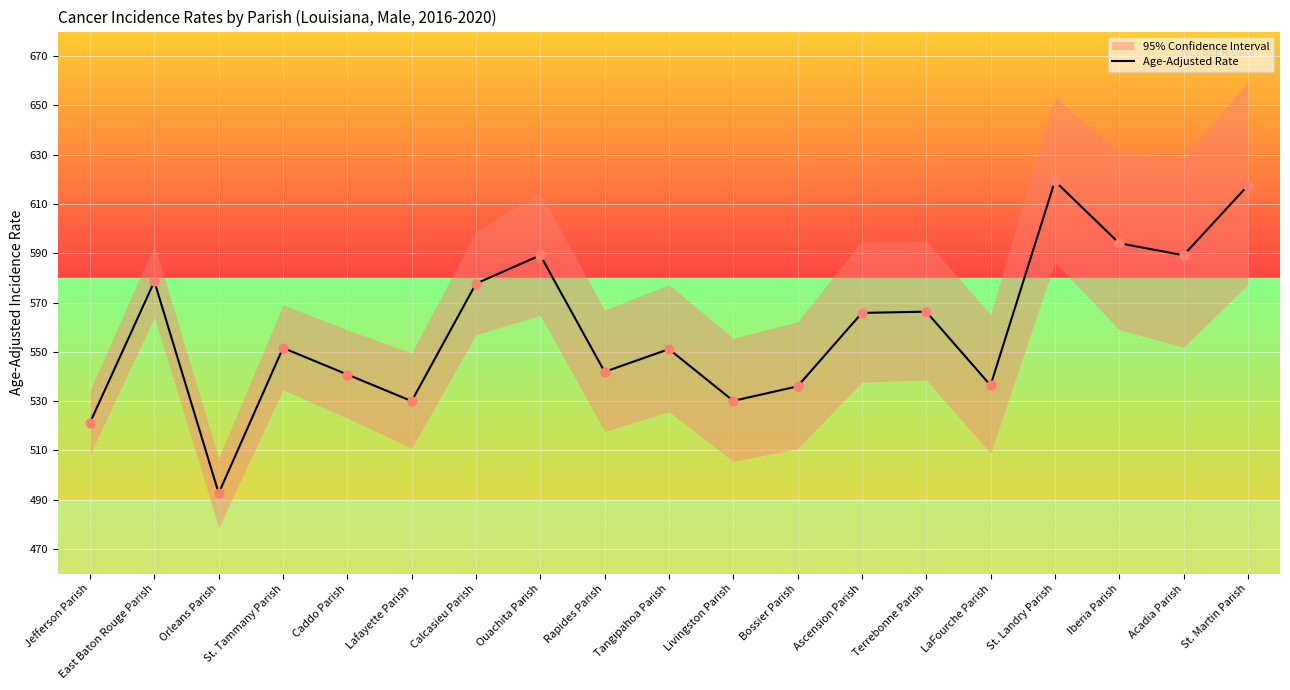

Approximately how many times larger is the value at Terrebonne Parish compared to Bossier Parish?

1.1